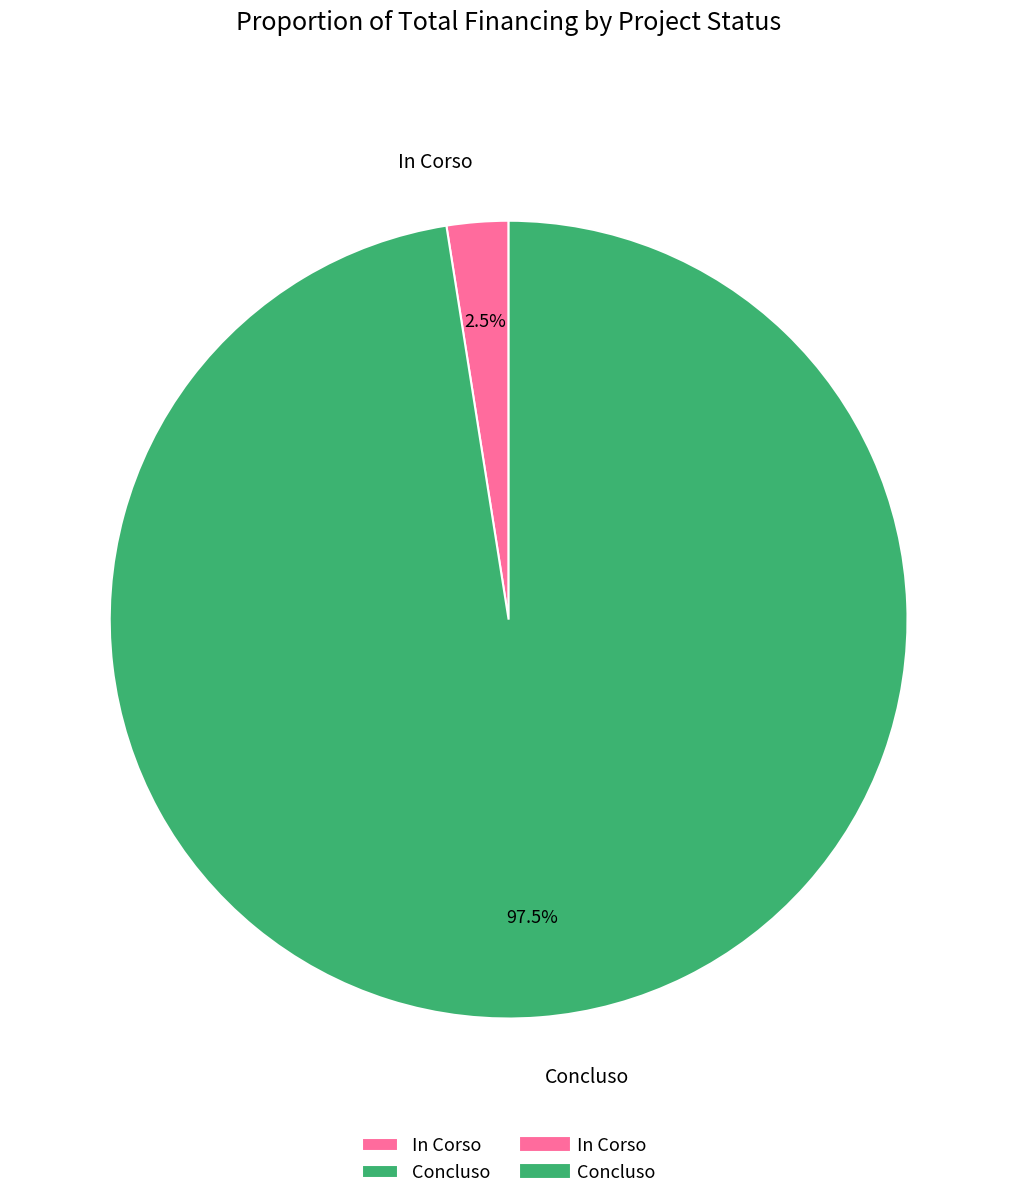

To the nearest percent, what is the difference between the largest and smallest slice percentages?

95%